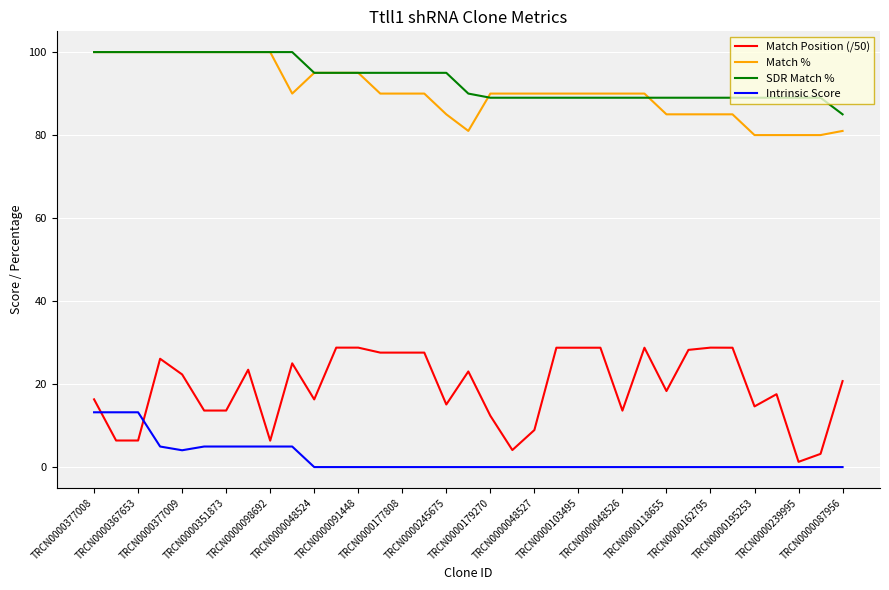

Which series has the widest spread of values?

Match Position (/50)